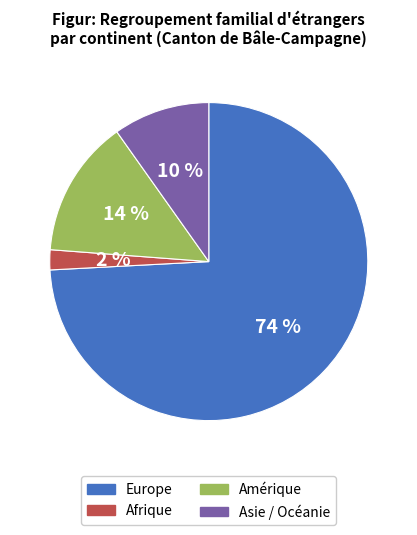

To the nearest percent, what portion does Europe represent?

74%